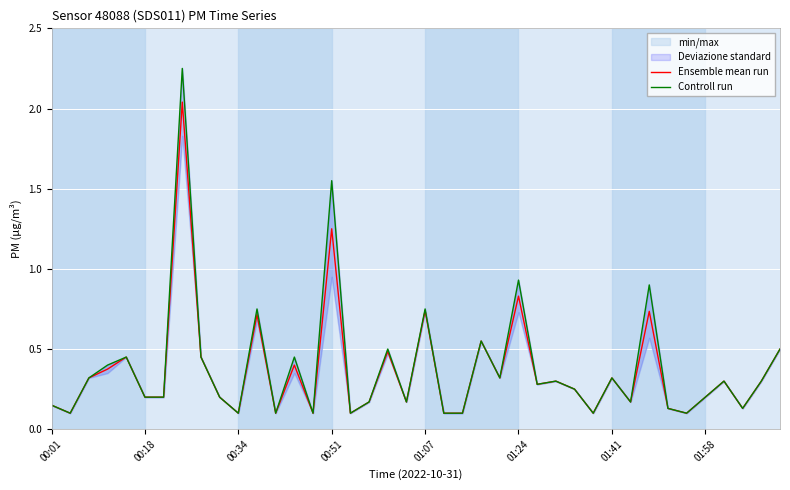

The value of Ensemble mean run at 00:34 is 0.0. True or false?

False